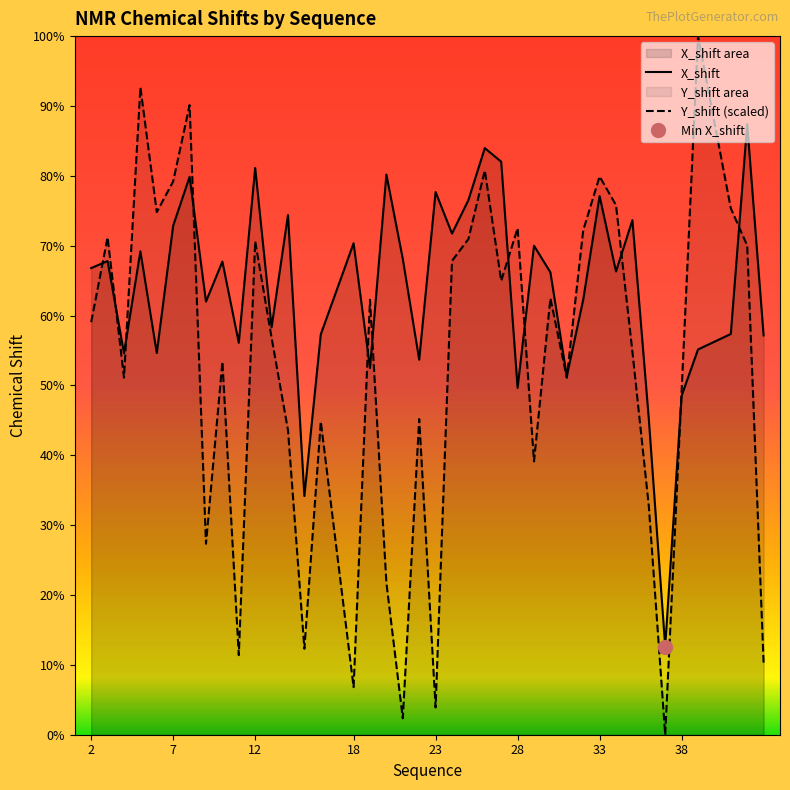

What is the difference between the highest and lowest values at 12?

0.1